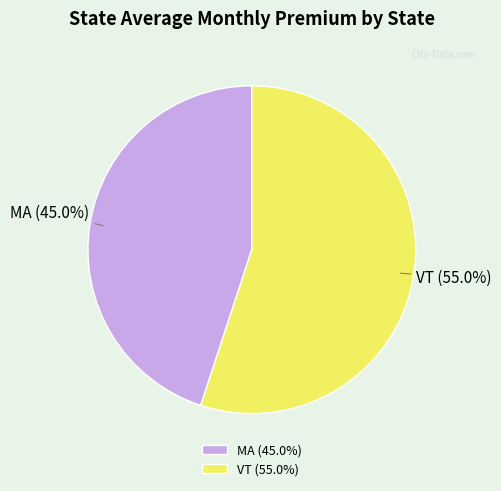

Count the number of slices in the pie.

2